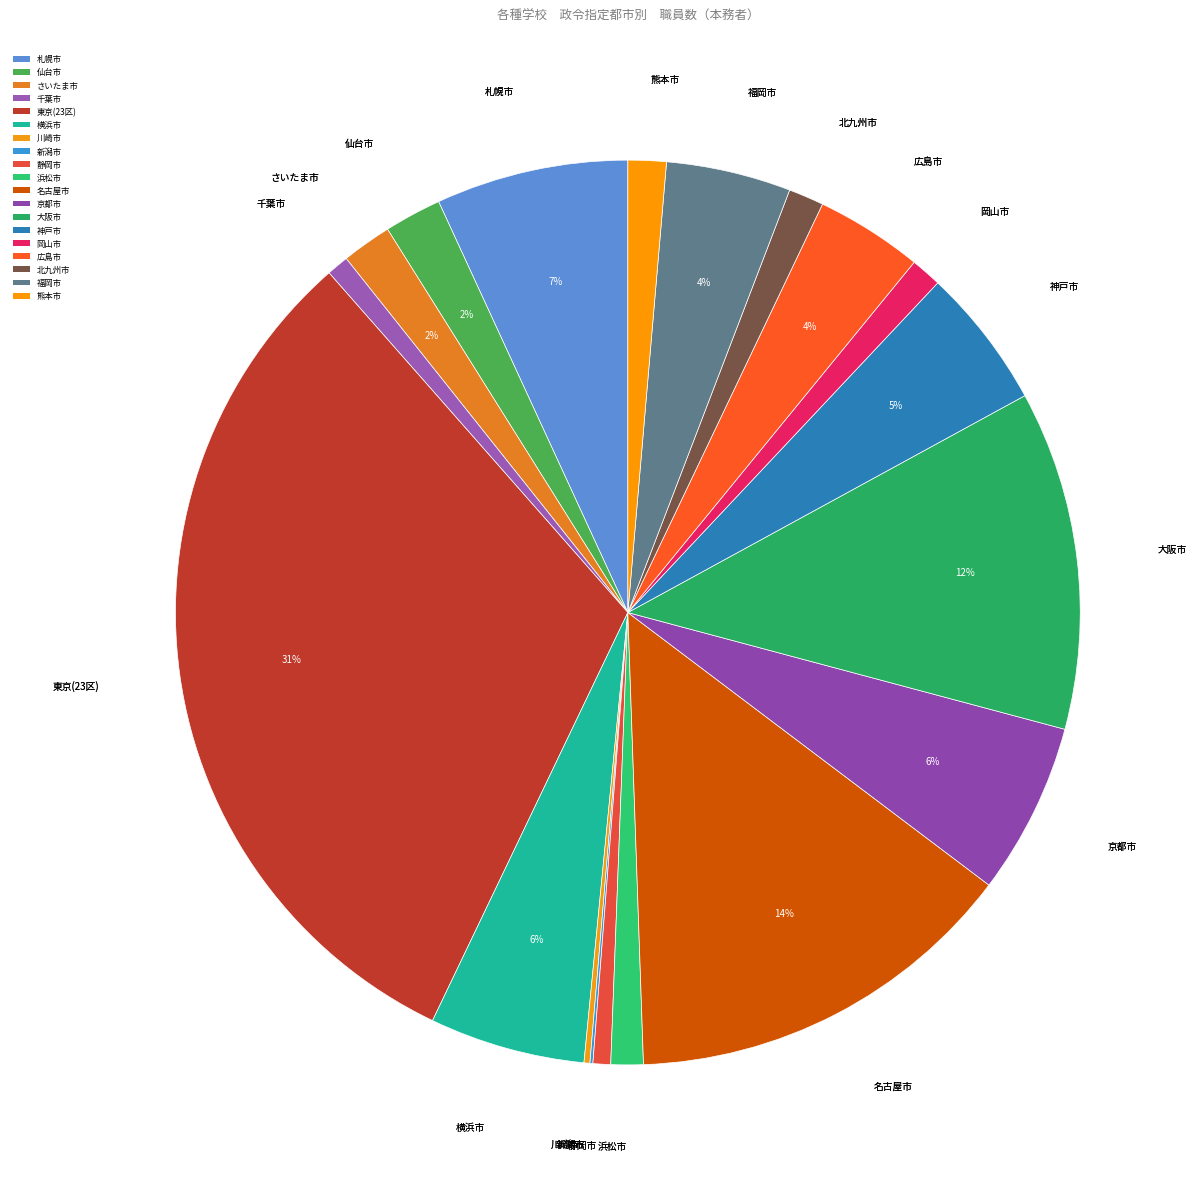

Which category has the smallest portion of the pie?

新潟市